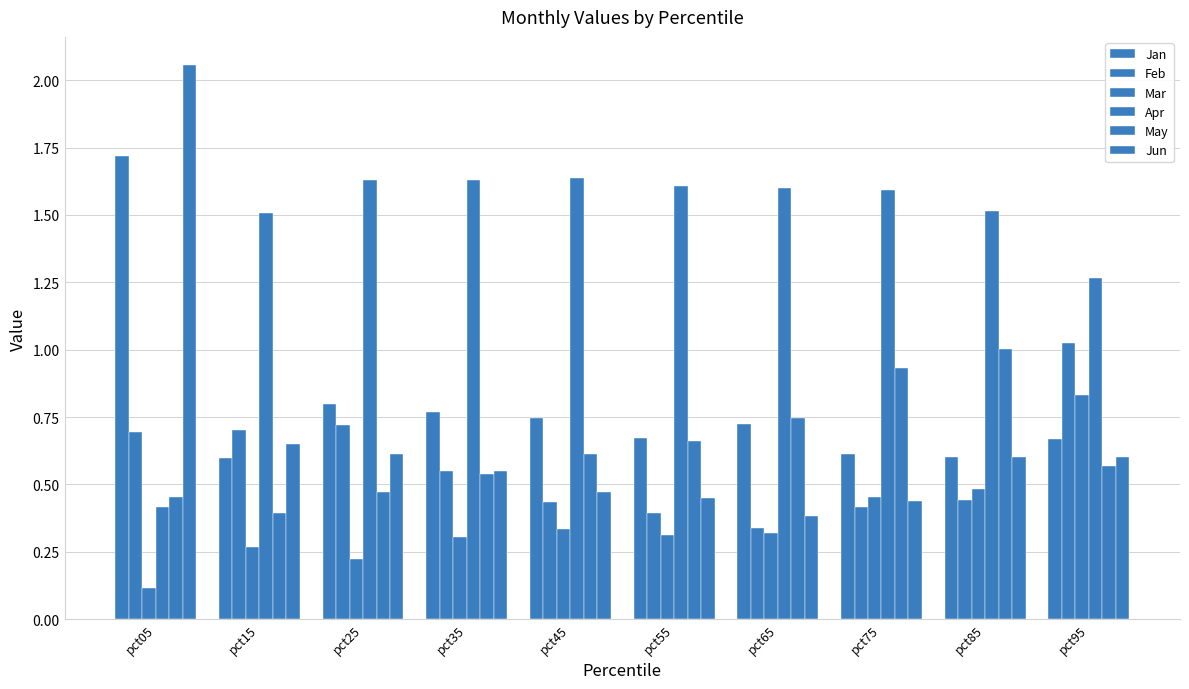

How many bars are there in total?

60